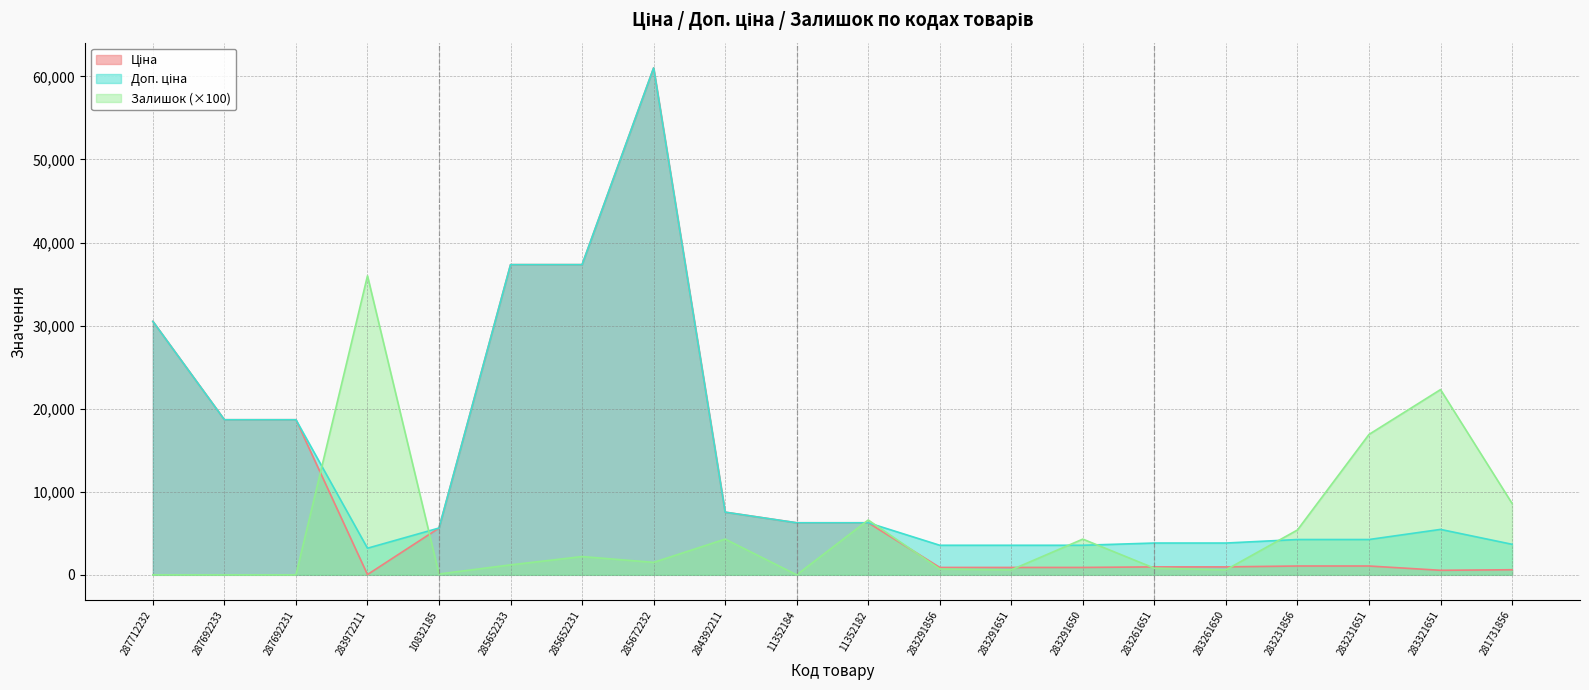

What is the label of the 1st point from the right?

281731856